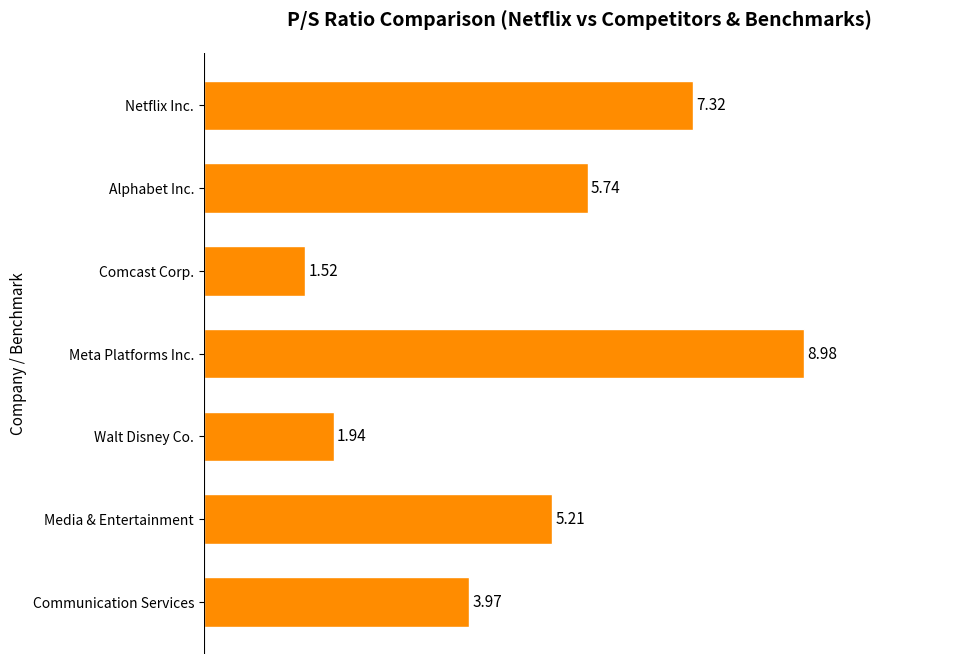

List the labels in order of value, smallest first.

Comcast Corp., Walt Disney Co., Communication Services, Media & Entertainment, Alphabet Inc., Netflix Inc., Meta Platforms Inc.